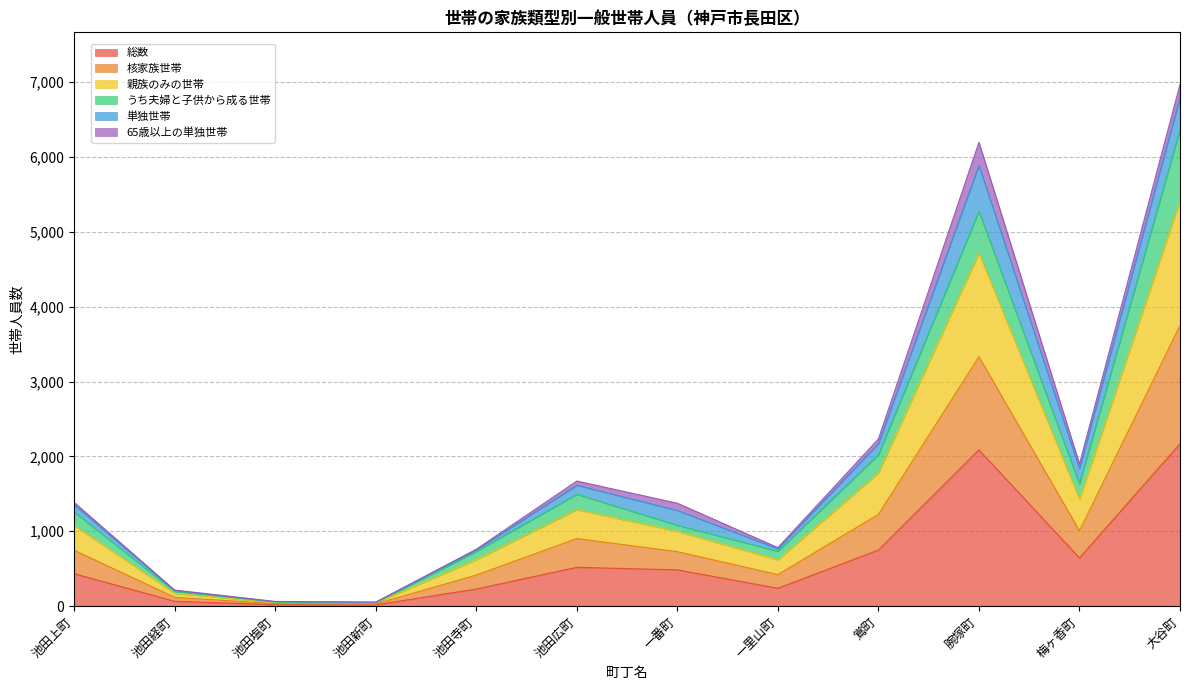

What is the sum of all 総数 values?

7657